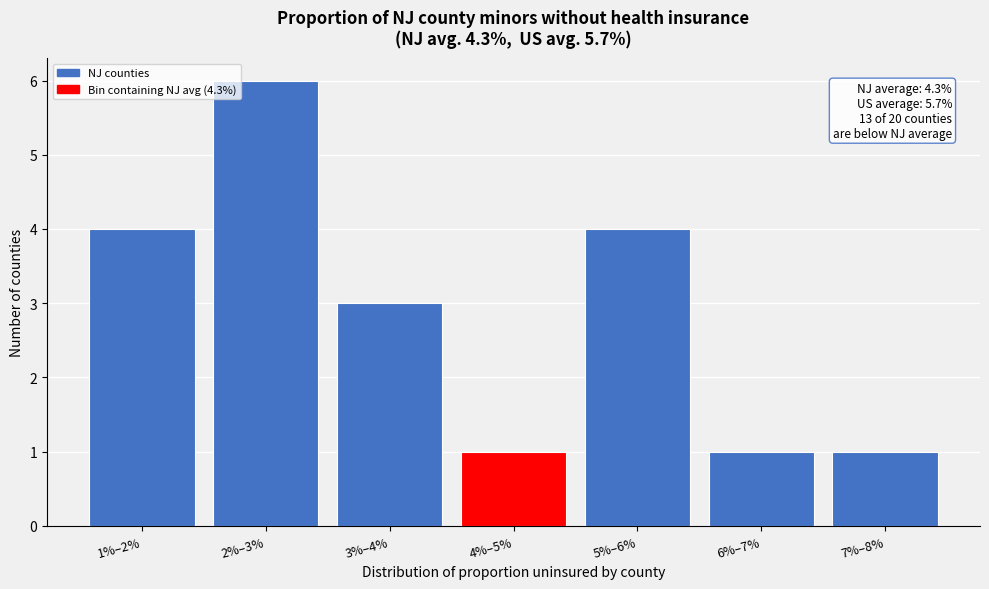

Reading right to left, transcribe all the data shown in this chart.

7%–8%=1	6%–7%=1	5%–6%=4	4%–5%=1	3%–4%=3	2%–3%=6	1%–2%=4